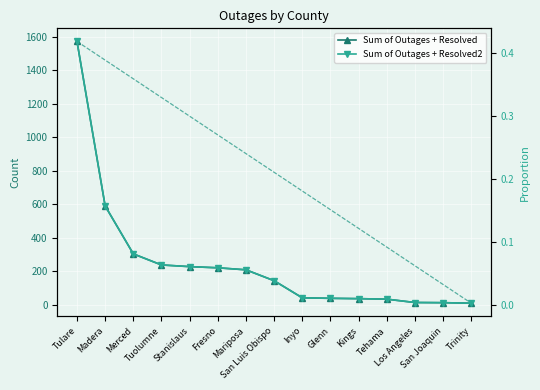

Which series has the largest total across all categories?

Sum of Outages + Resolved